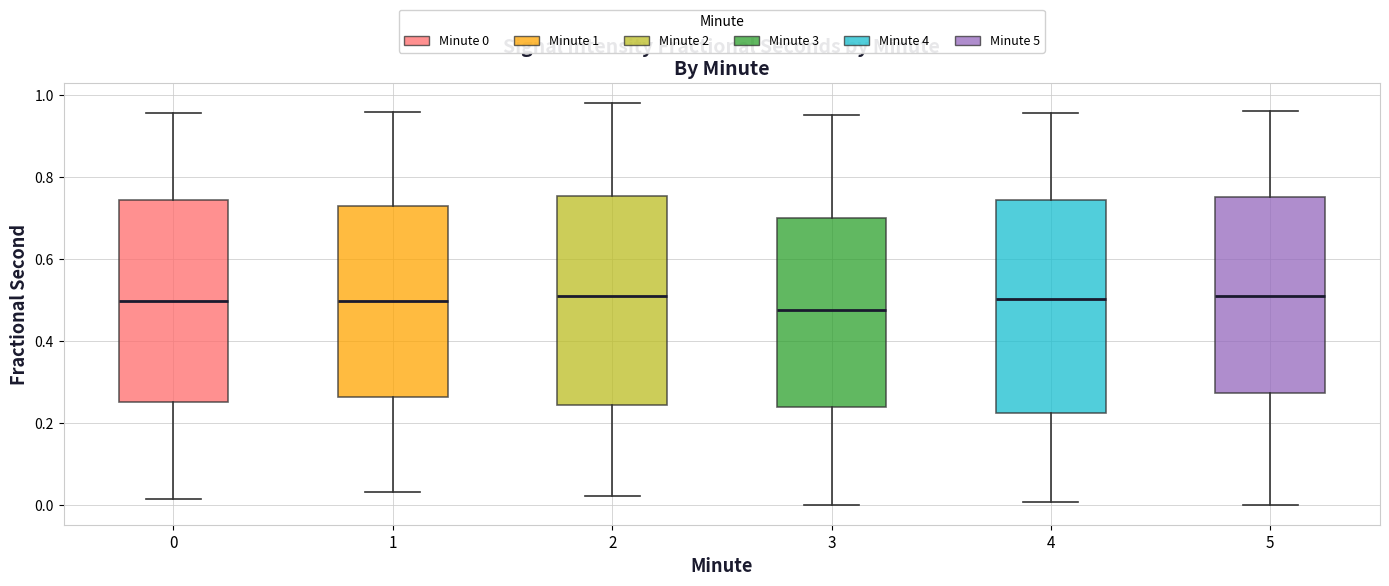

Reading left to right, read every box against the y-axis: the position of its median line, the range the box covers, and the ends of its whiskers. The values are not printed on the chart, so give them approximately, as read against the axis.

0: median 0.50, box 0.26 to 0.74, whiskers 0.02 to 0.96
1: median 0.50, box 0.26 to 0.72, whiskers 0.04 to 0.96
2: median 0.52, box 0.24 to 0.76, whiskers 0.02 to 0.98
3: median 0.48, box 0.24 to 0.70, whiskers 0.00 to 0.96
4: median 0.50, box 0.22 to 0.74, whiskers 0.00 to 0.96
5: median 0.52, box 0.28 to 0.76, whiskers 0.00 to 0.96